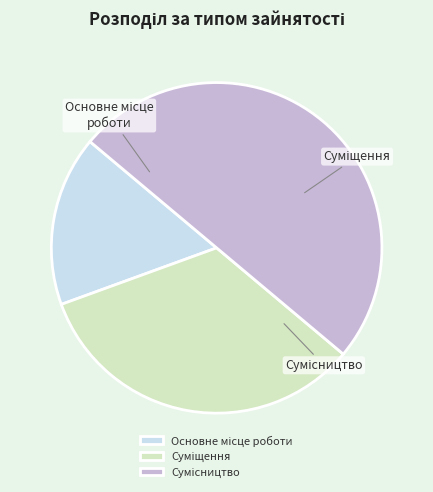

Rank the categories by value from lowest to highest.

Основне місце роботи, Суміщення, Сумісництво